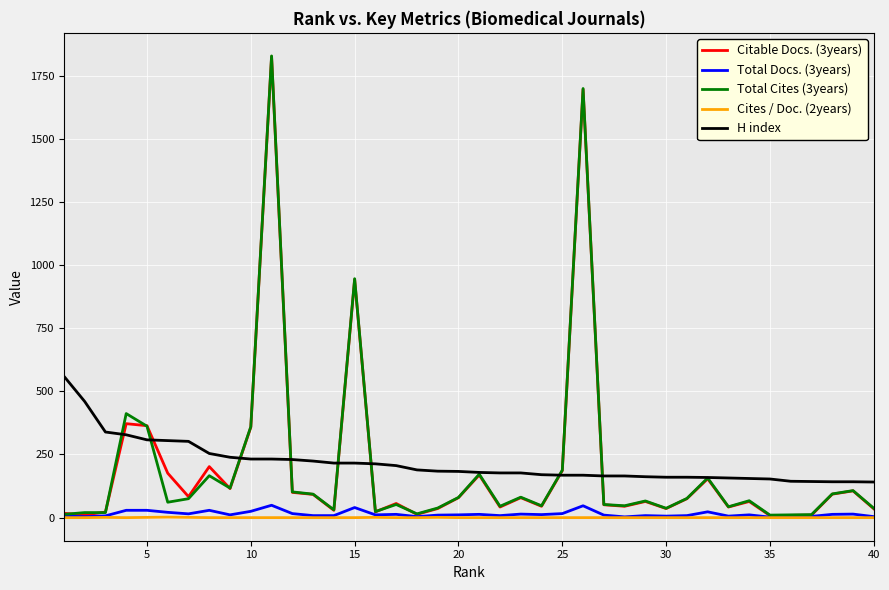

True or false: H index and Cites / Doc. (2years) intersect in this chart.

False